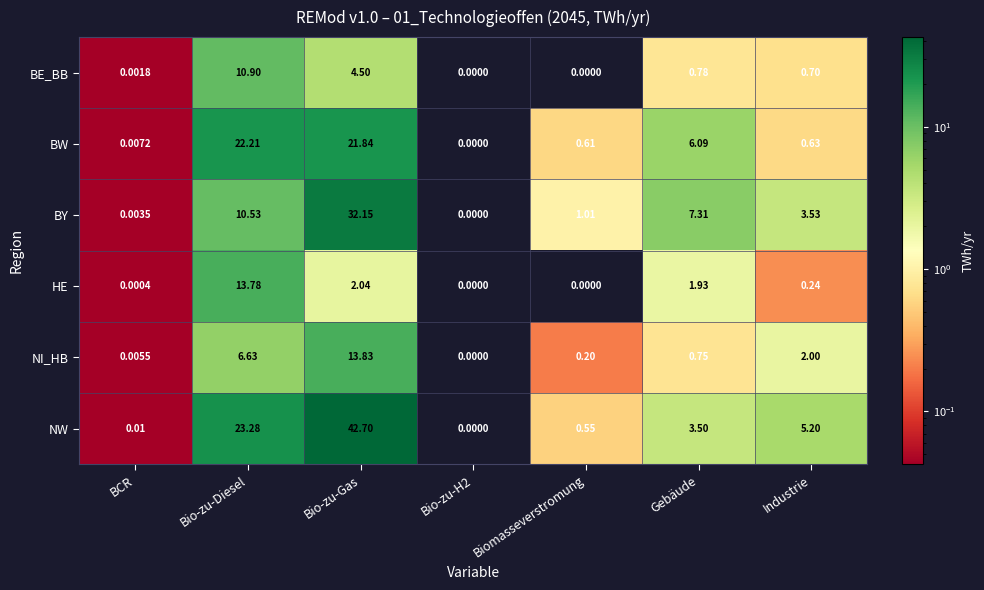

Where is HE nearest to the value 6?

Bio-zu-Gas